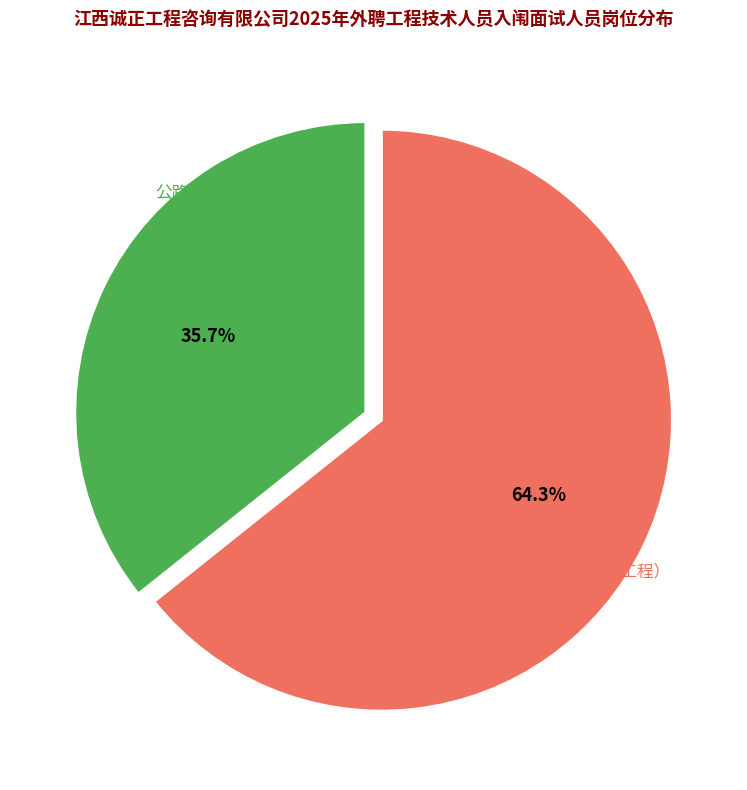

How many segments does this pie chart have?

2